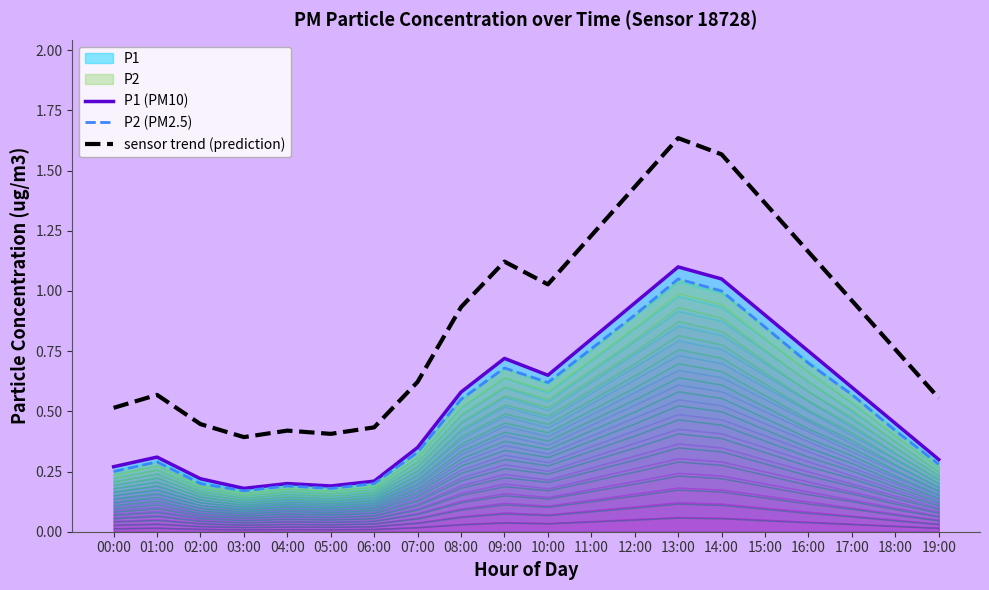

In P2 (PM2.5), how many points are lower than both neighbors (excluding endpoints)?

3